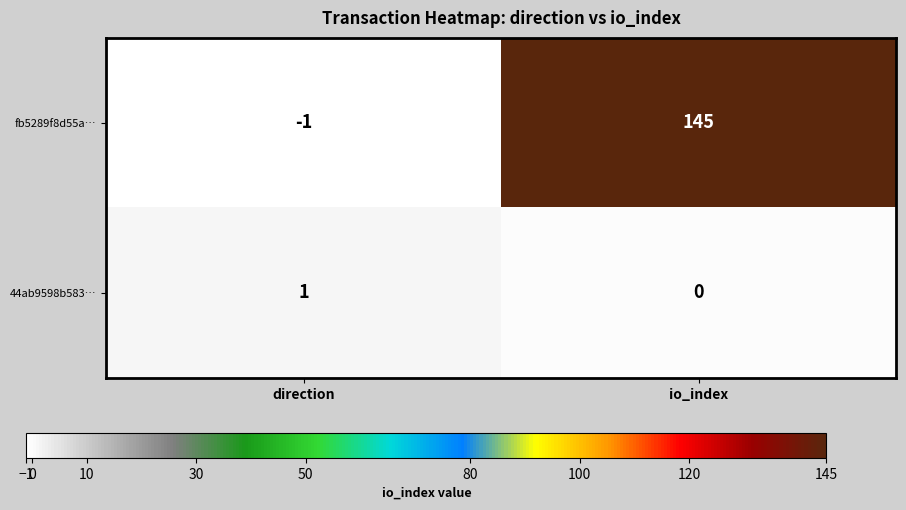

List the series in order of their overall mean, lowest first.

44ab9598b583…, fb5289f8d55a…